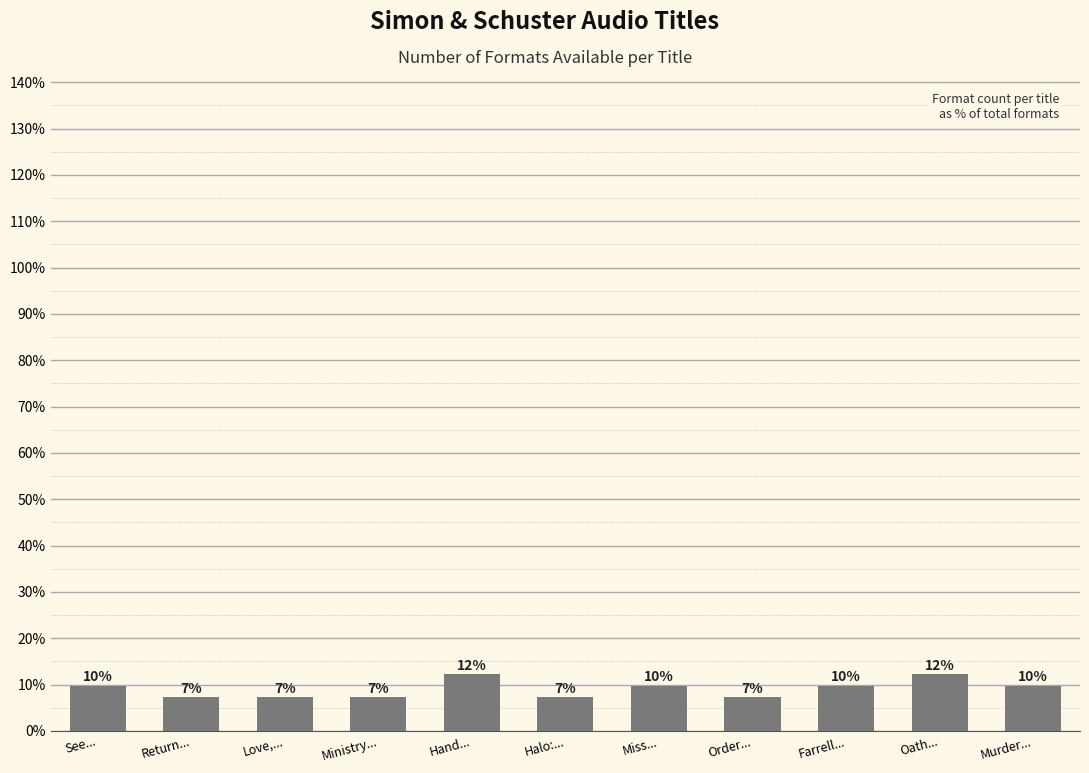

Are the bars horizontal?

No